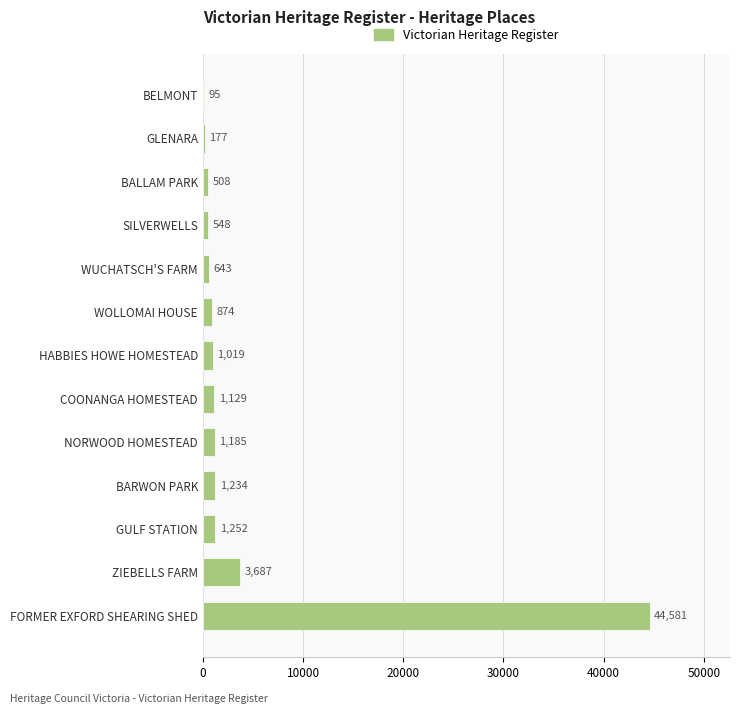

Reading top to bottom, transcribe all the data shown in this chart.

BELMONT=95	GLENARA=177	BALLAM PARK=508	SILVERWELLS=548	WUCHATSCH'S FARM=643	WOLLOMAI HOUSE=874	HABBIES HOWE HOMESTEAD=1019	COONANGA HOMESTEAD=1129	NORWOOD HOMESTEAD=1185	BARWON PARK=1234	GULF STATION=1252	ZIEBELLS FARM=3687	FORMER EXFORD SHEARING SHED=44581